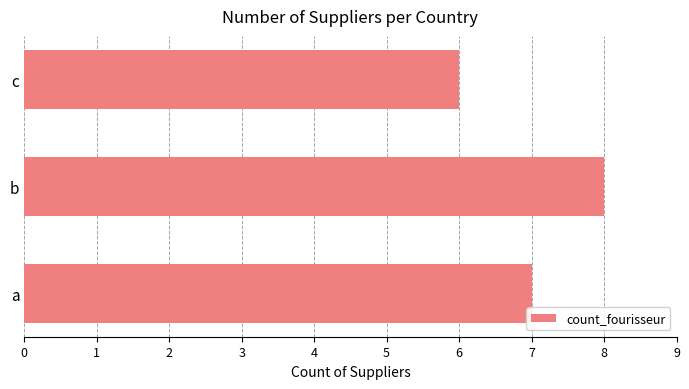

What is the average value?

7